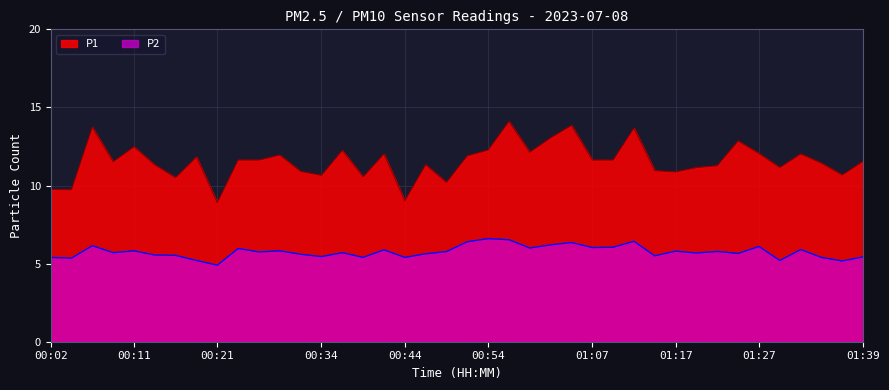

At which category does P1 reach its first local peak?

00:07